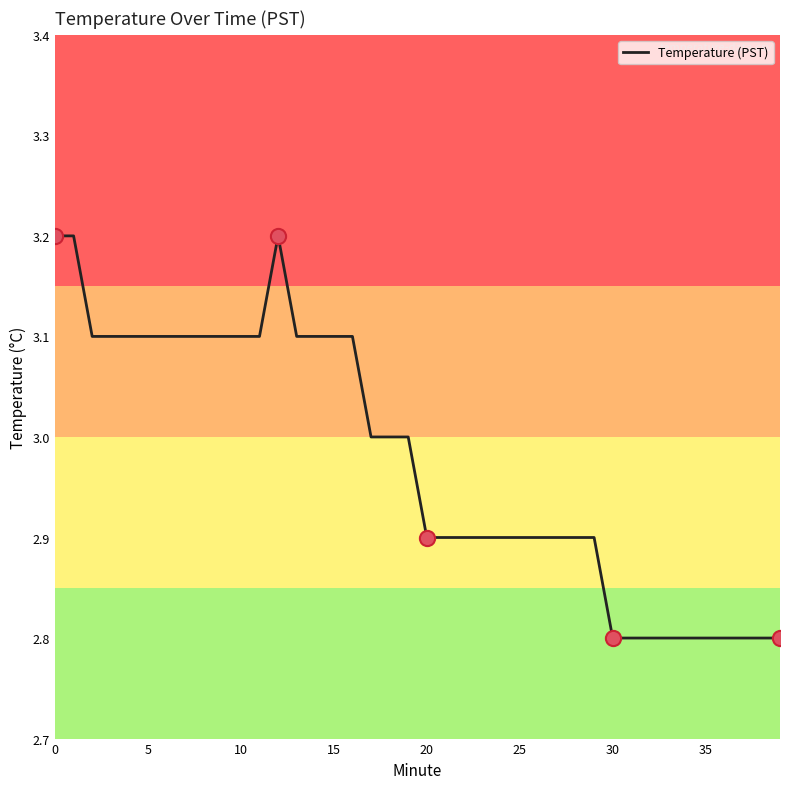

What is the maximum value shown in the chart?

3.2